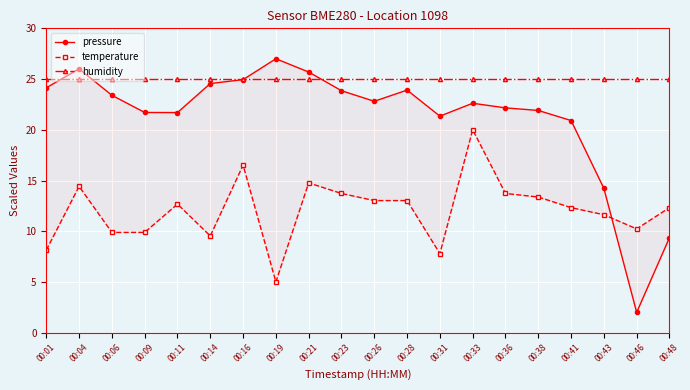

How many lines are shown in the chart?

3